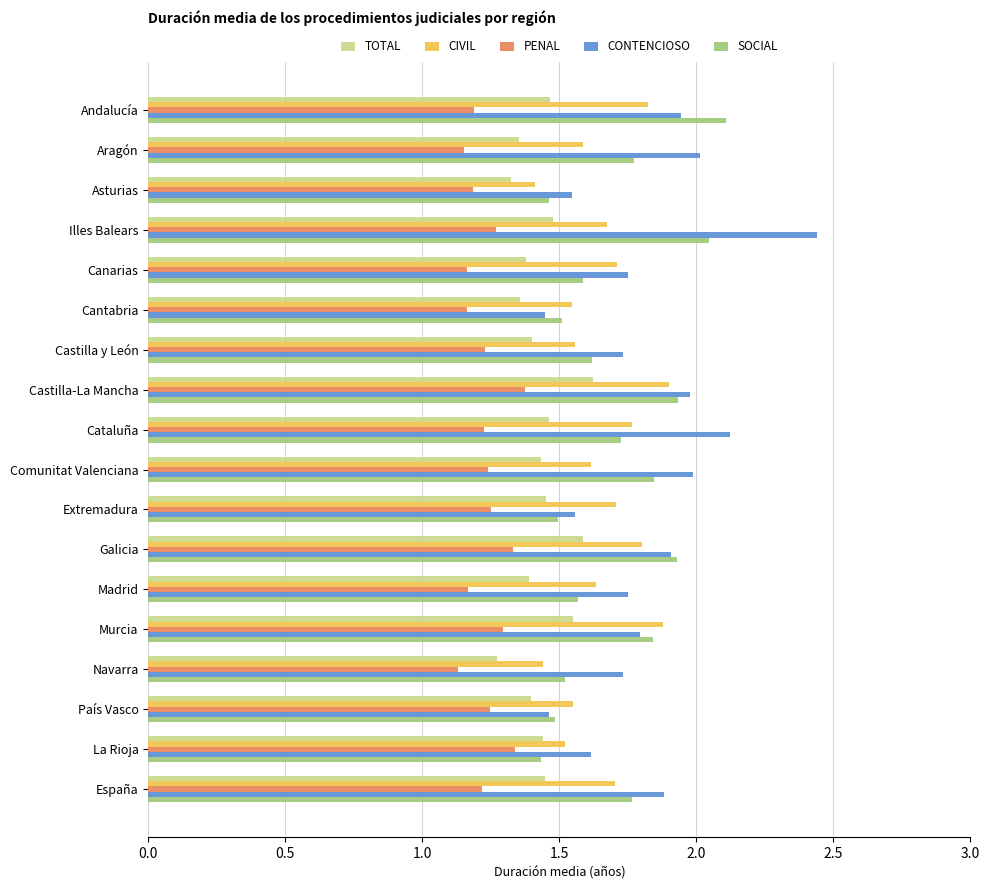

At how many categories does at least one series exceed 1?

18